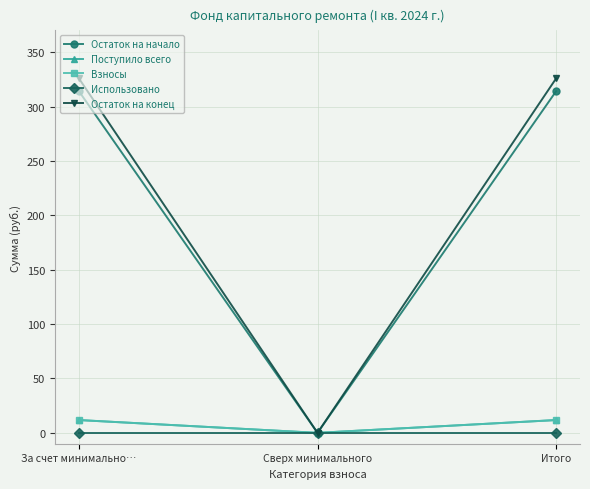

Is this an area chart (filled region under the line)?

No